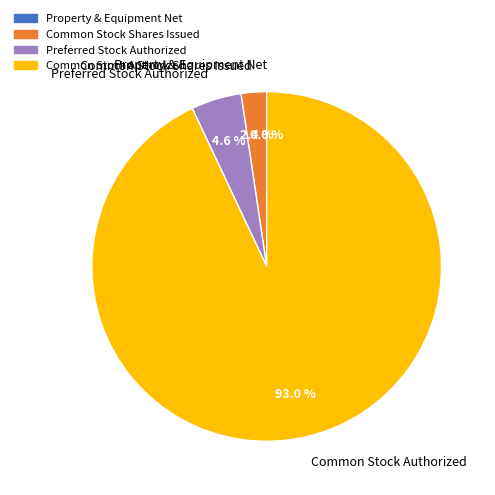

What portion of the pie excludes Common Stock Shares Issued?

97.6%